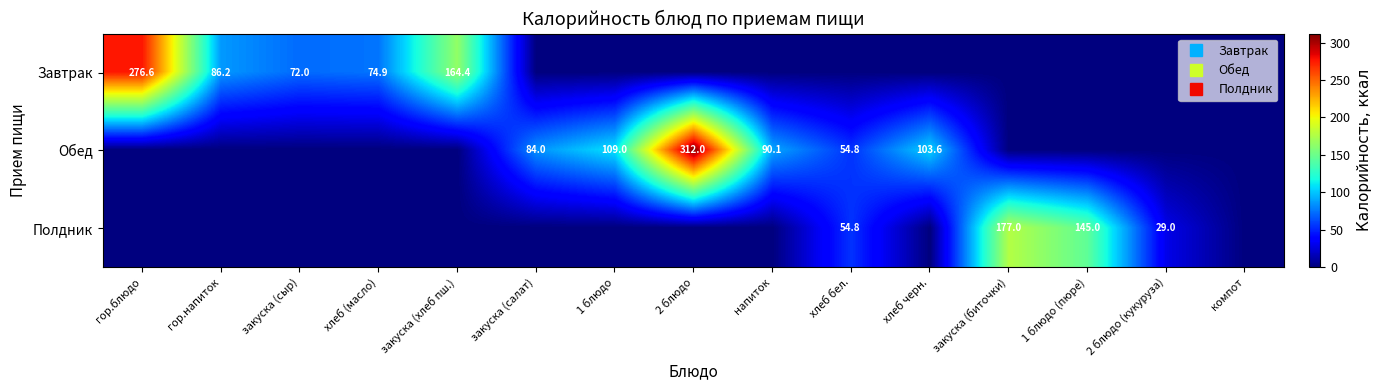

Count the number of data series in this chart.

3